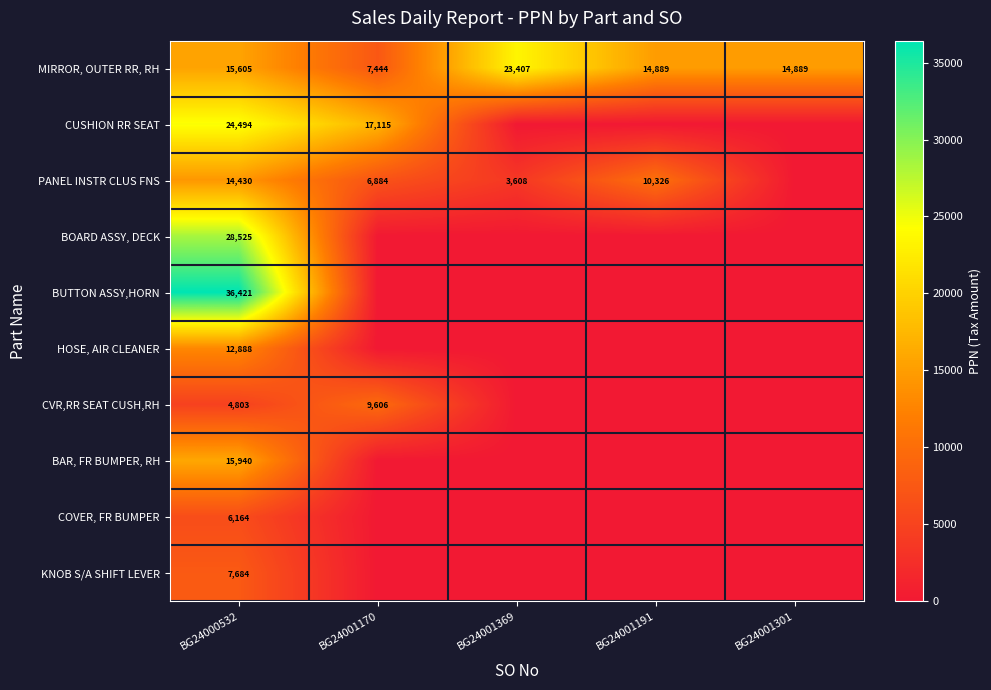

The CUSHION RR SEAT series shows 26781 at BG24001170. True or false?

False